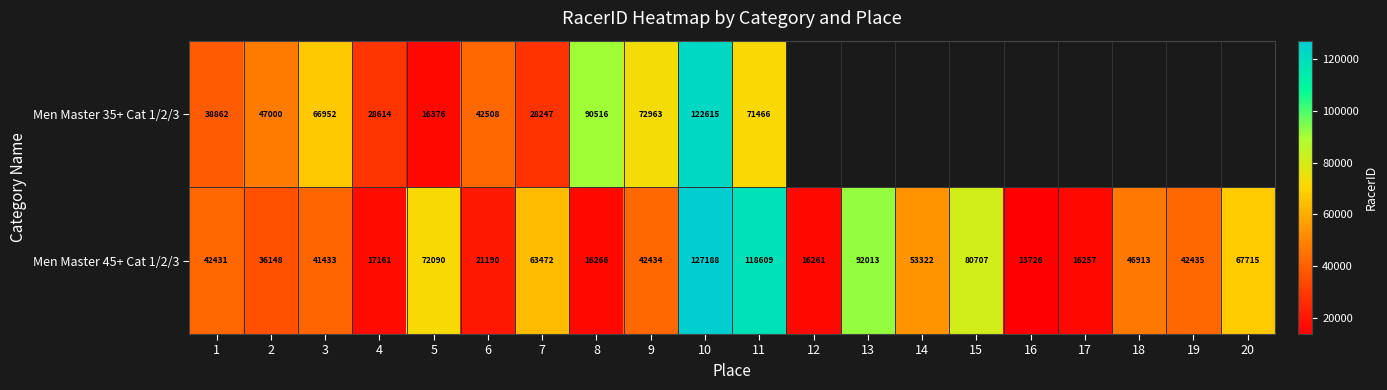

Which series changed the most between 6 and 10?

Men Master 45+ Cat 1/2/3